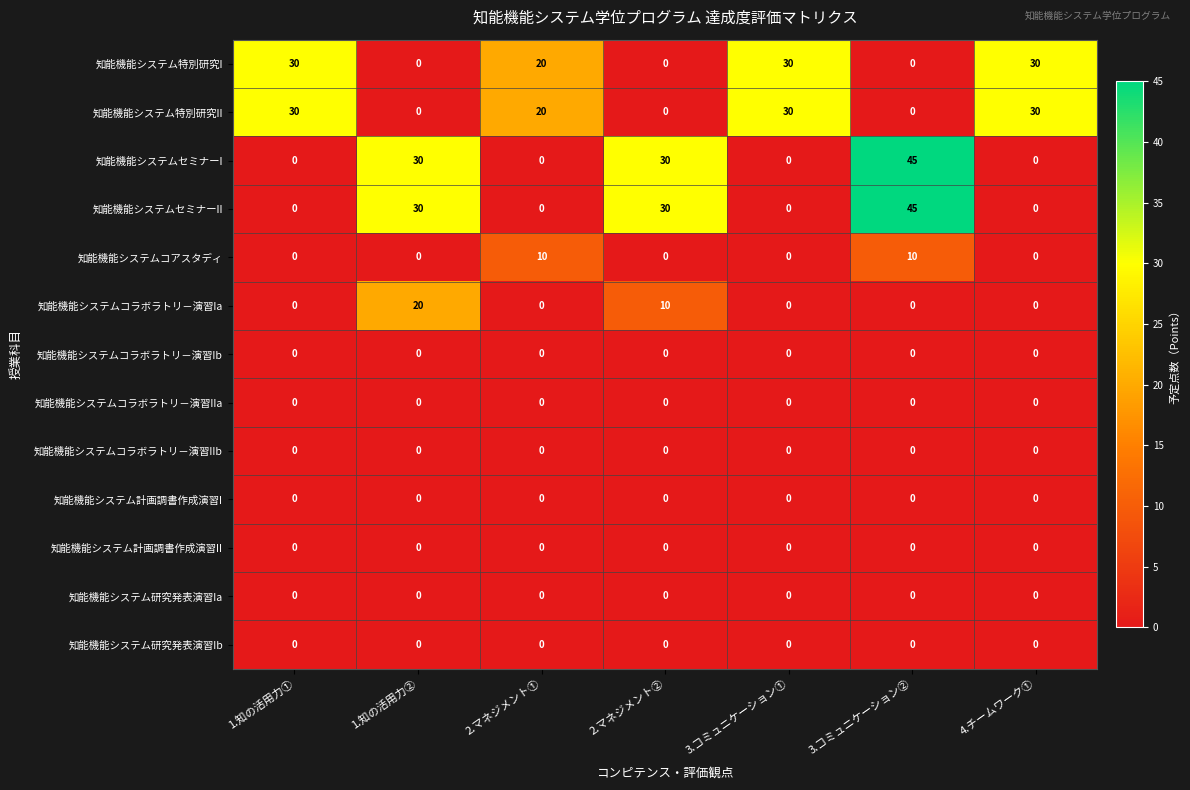

What is the sum of all 知能機能システムコラボラトリ－演習Ia values?

30